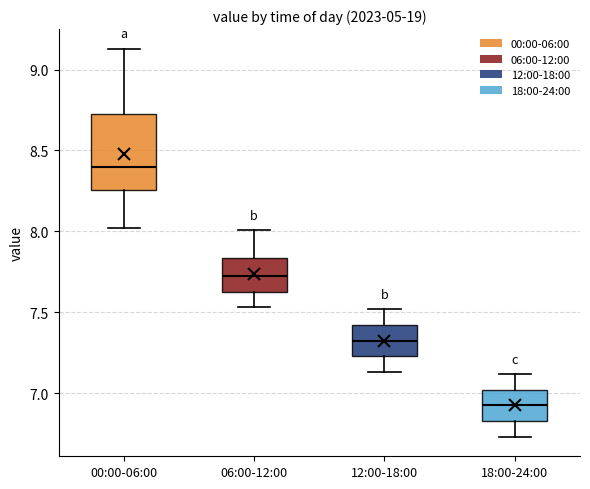

Comparing the boxes themselves (not the whiskers), which one is the tallest?

00:00-06:00